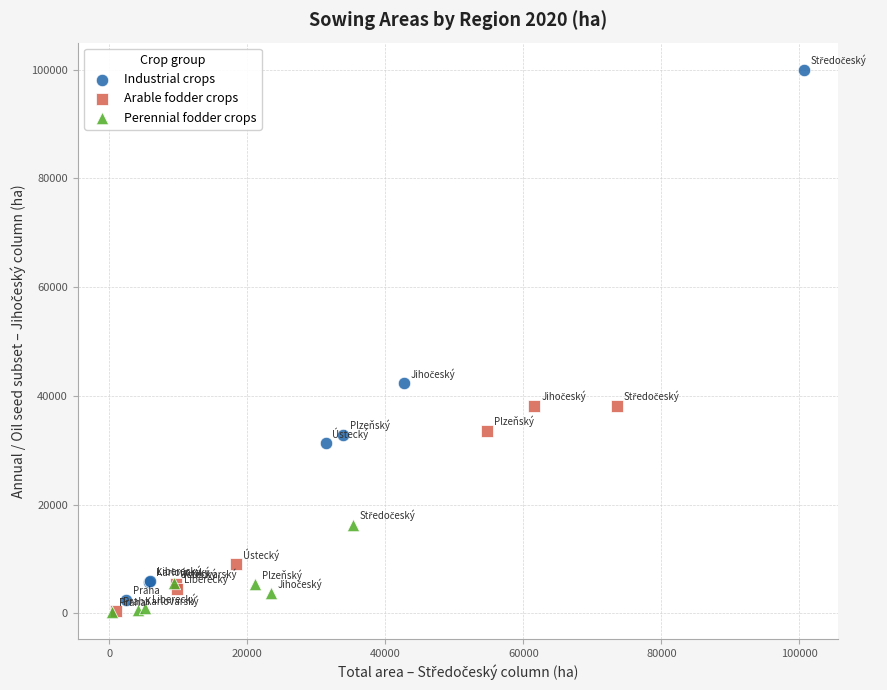

Which series has the largest Y range (max minus min)?

Industrial crops